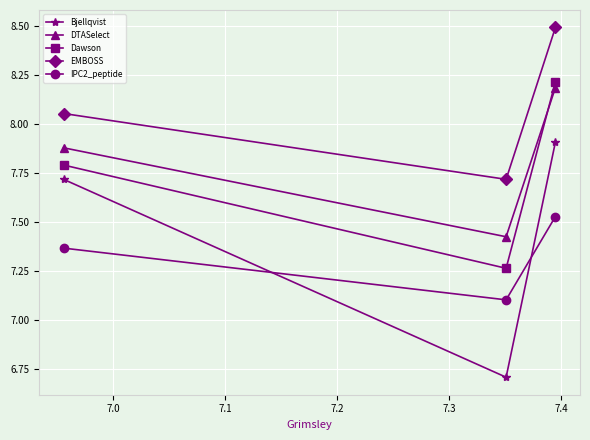

Rank the series by their maximum value, from lowest to highest.

IPC2_peptide, Bjellqvist, DTASelect, Dawson, EMBOSS